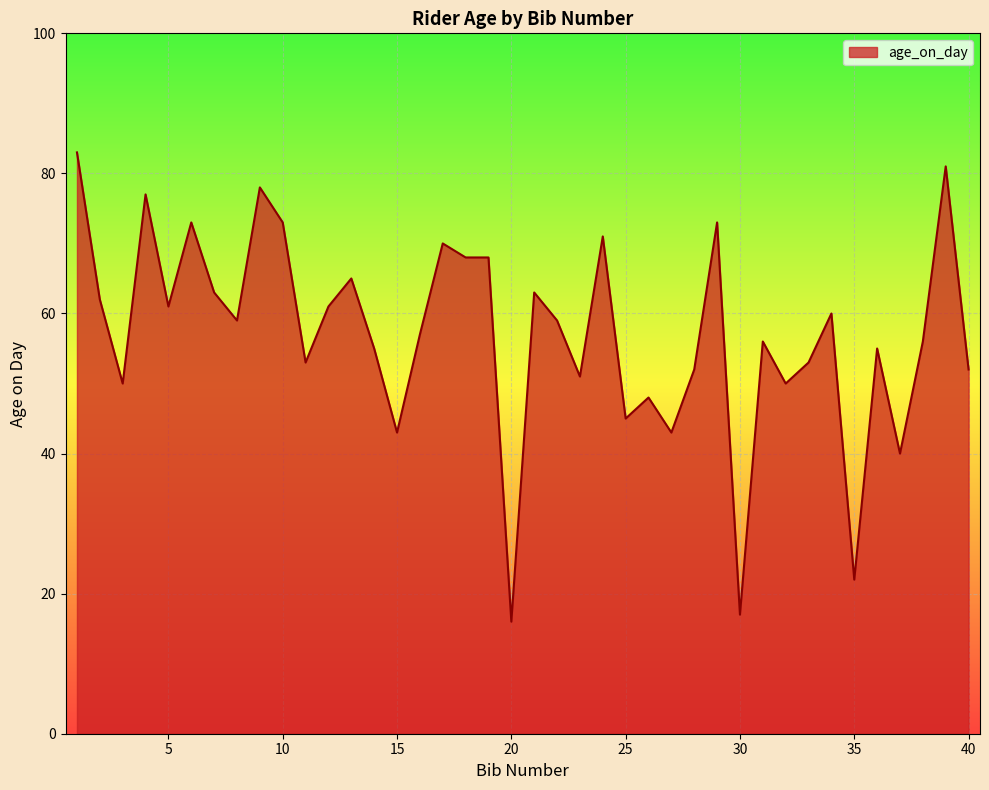

What is the greatest value displayed?

83